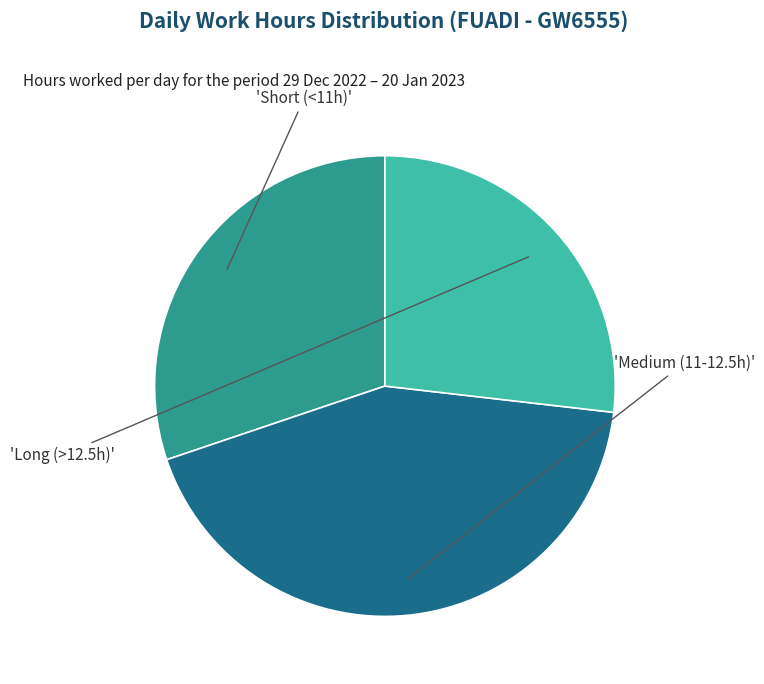

Does any single category account for the majority?

No